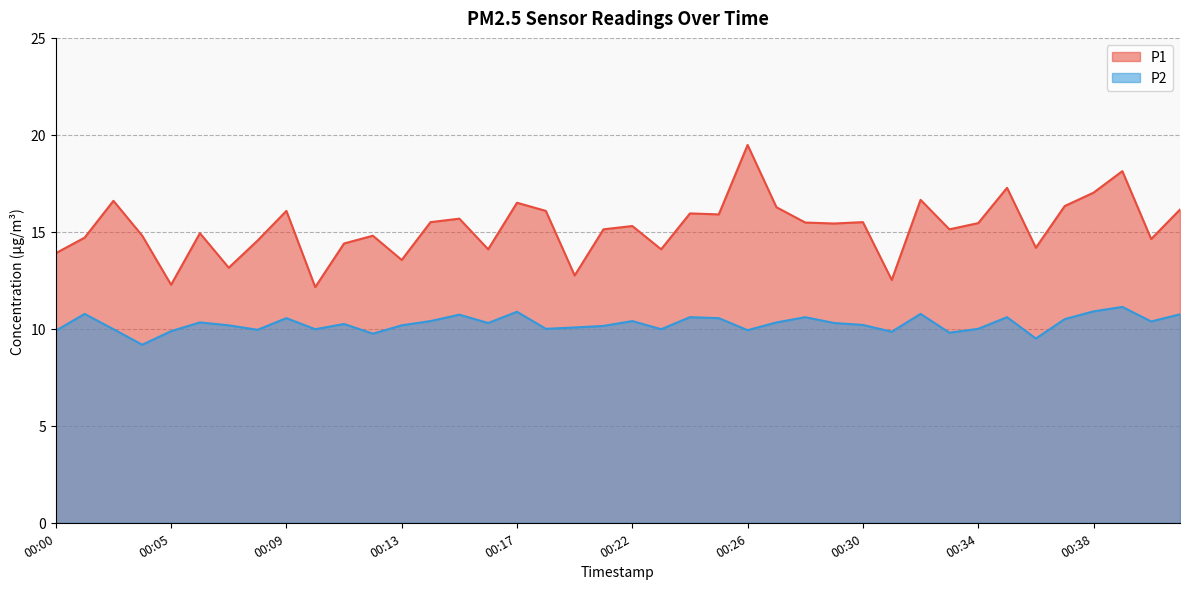

Which label corresponds to the smallest value in the chart?

00:04